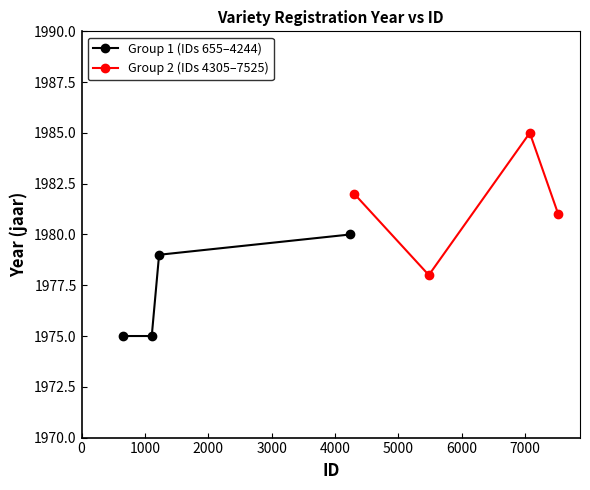

What are all the series names shown in the legend?

Group 1 (IDs 655–4244), Group 2 (IDs 4305–7525)